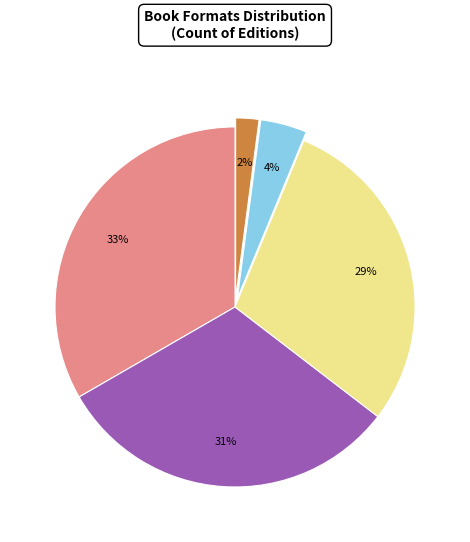

To the nearest percent, what is the difference between the largest and smallest slice percentages?

31%